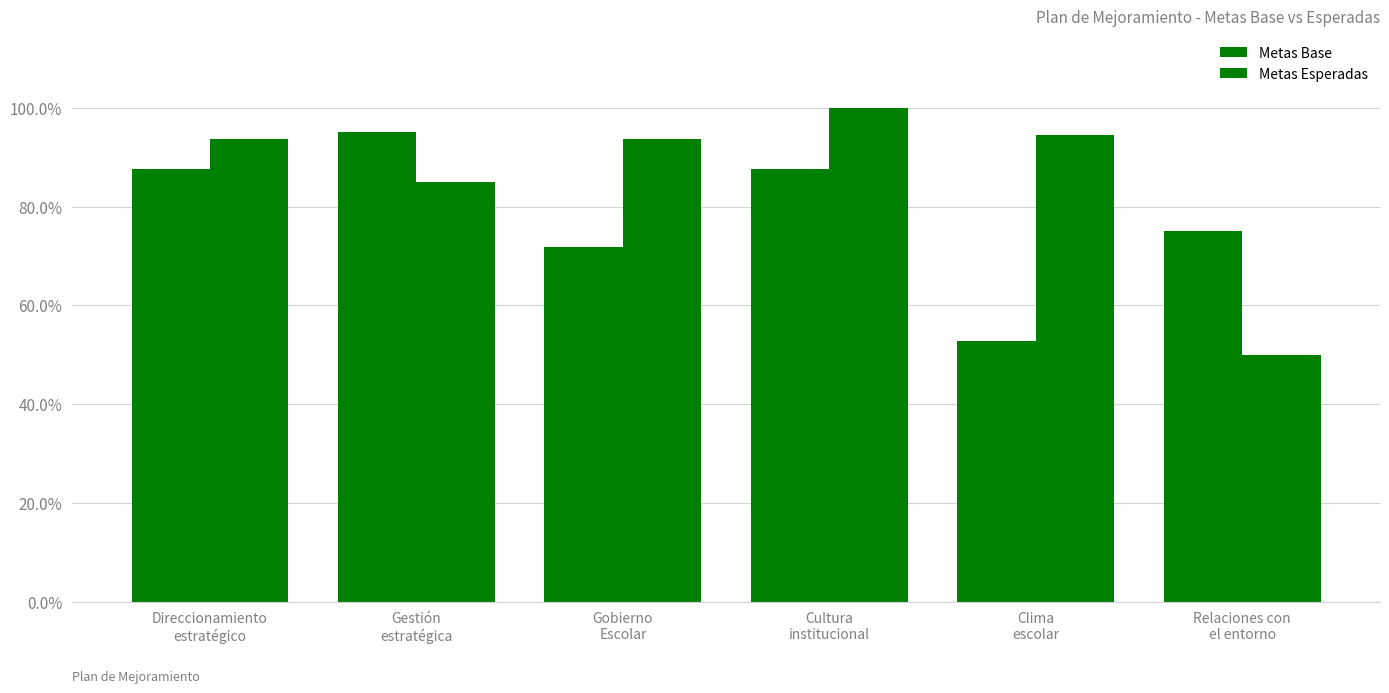

The value of Metas Esperadas at Gobierno
Escolar is 0.3. True or false?

False